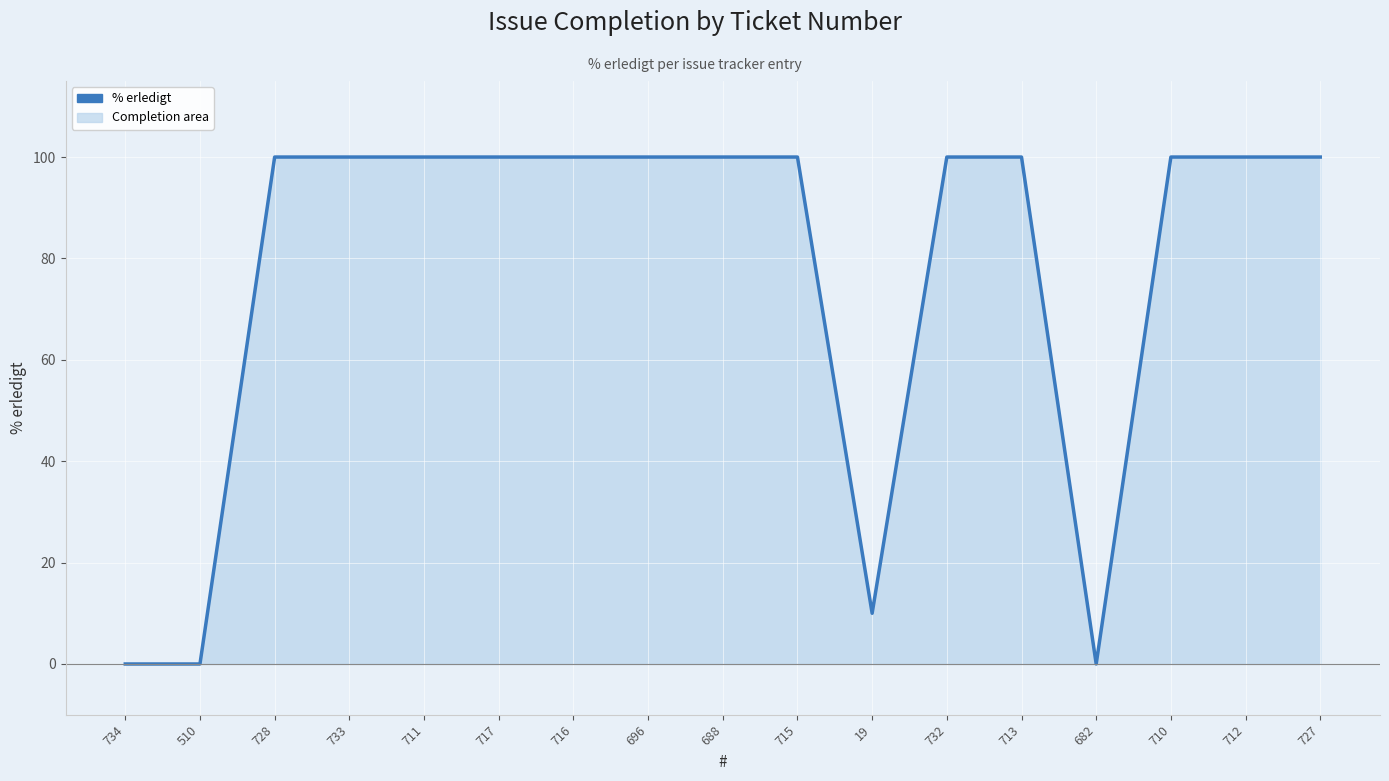

Reading left to right, list all the values displayed in this chart.

0	0	100	100	100	100	100	100	100	100	10	100	100	0	100	100	100